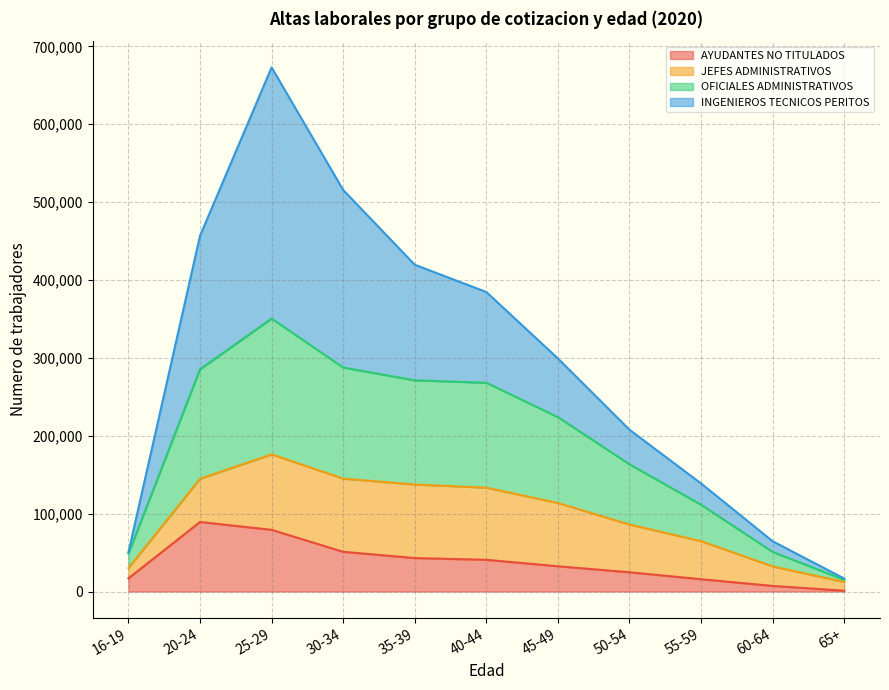

What is the highest value of the AYUDANTES NO TITULADOS series?

89306